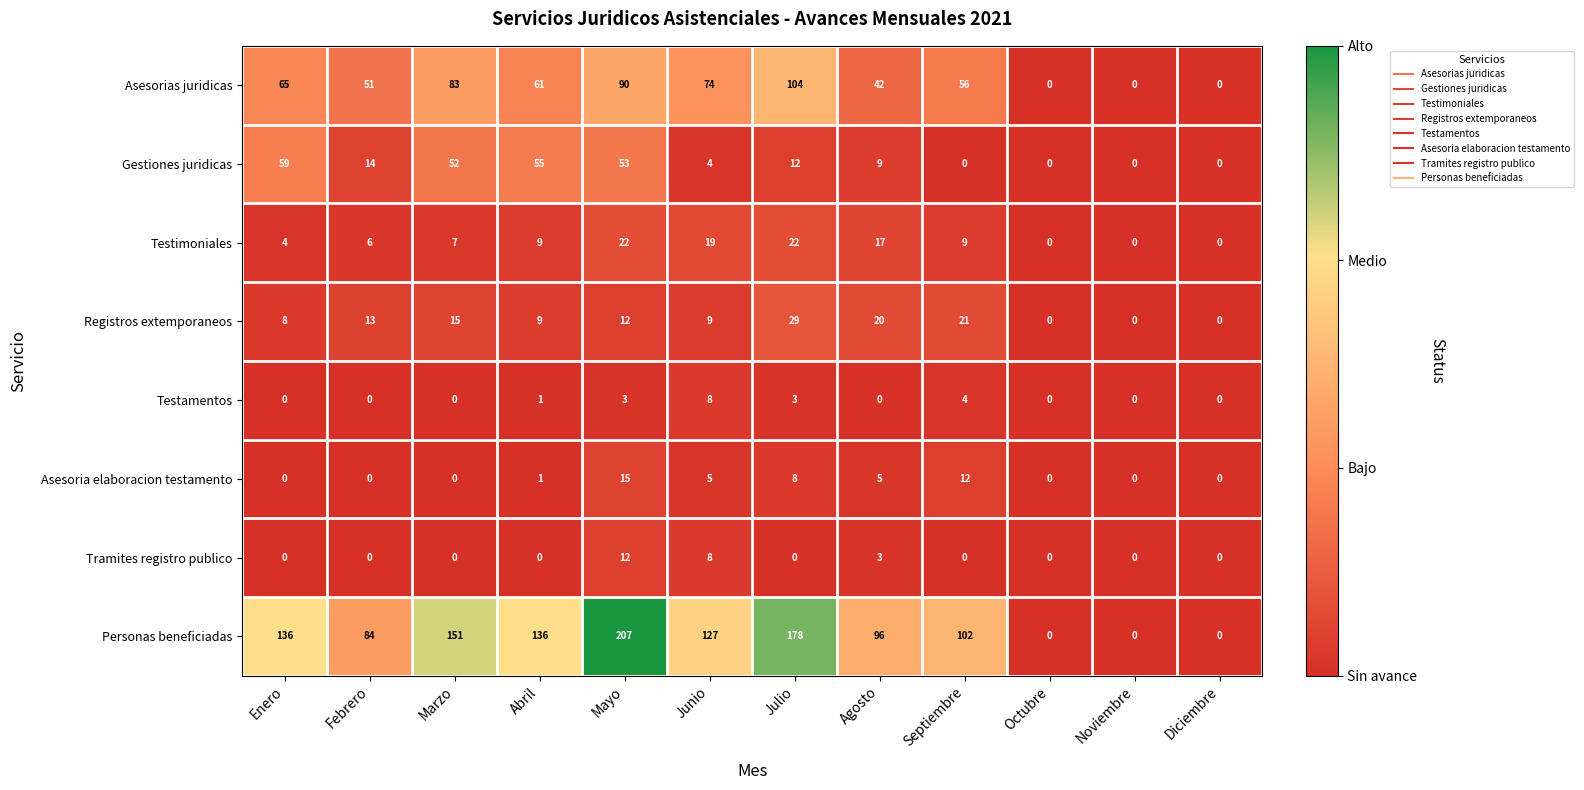

At which category is the sum across all series the highest?

Mayo